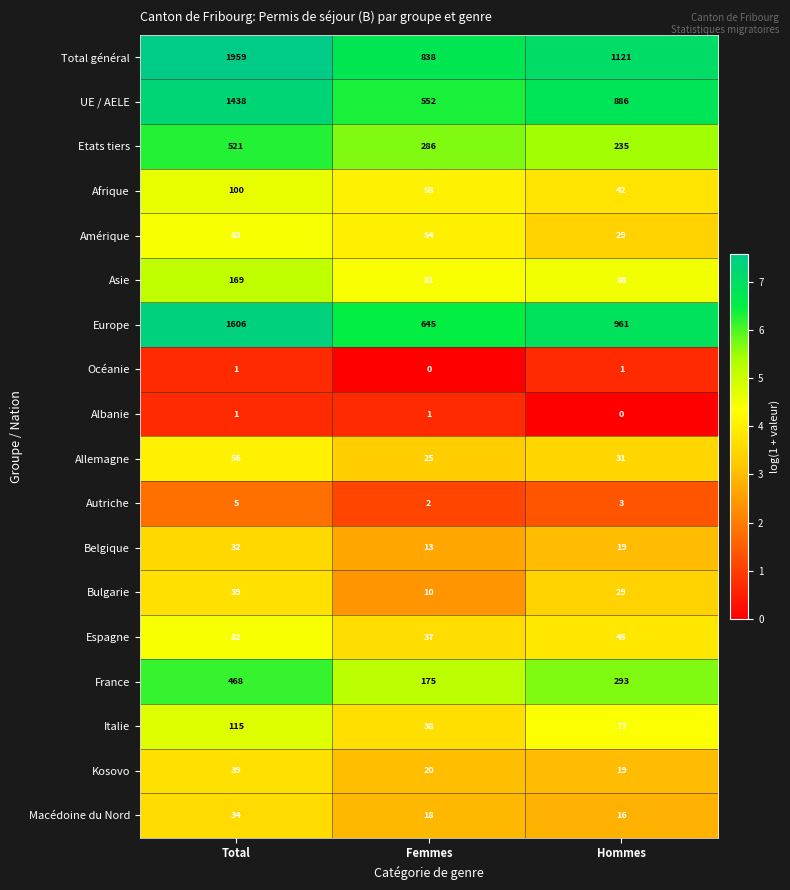

At which label does Allemagne reach its peak?

Total